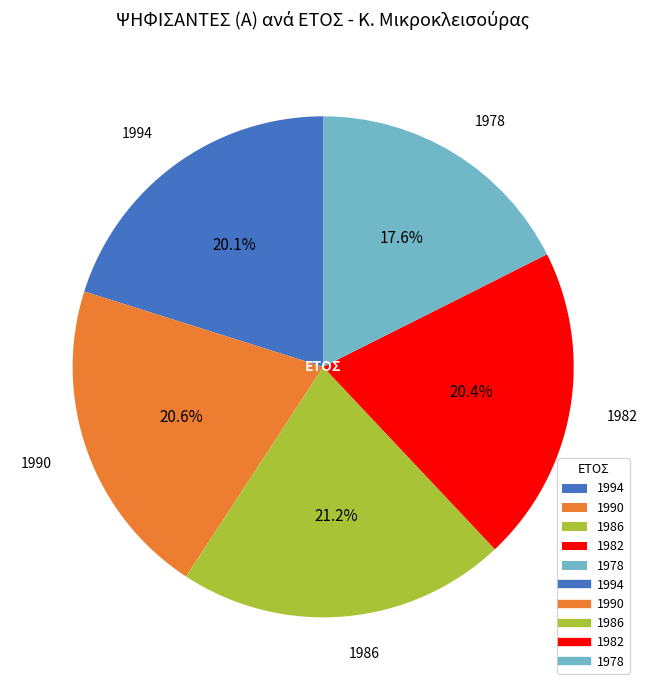

Is there any slice that represents more than half of the pie?

No